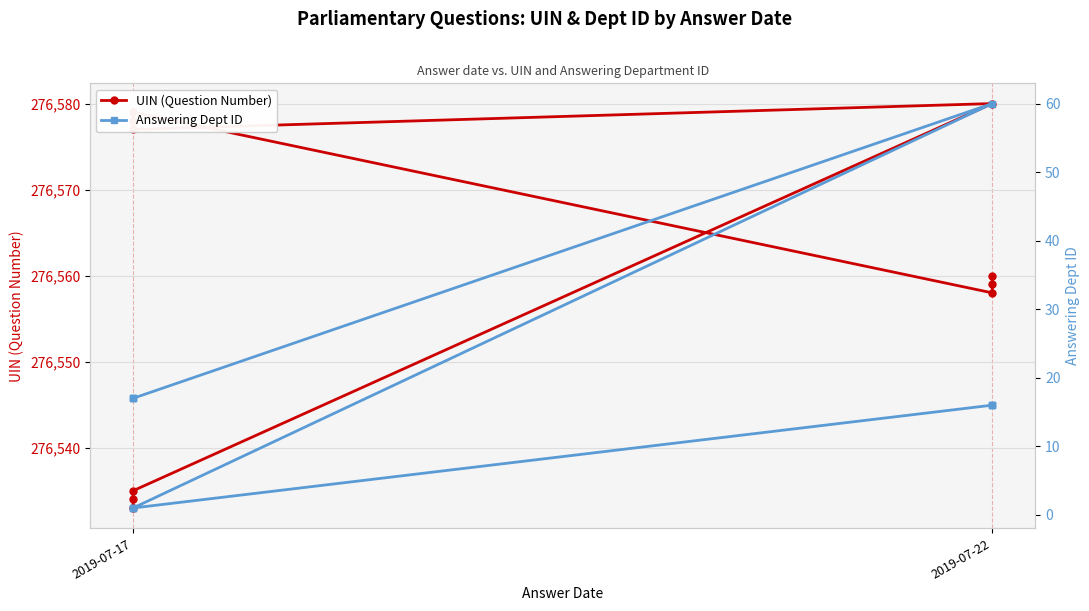

Which series has the widest spread of values?

Answering Dept ID